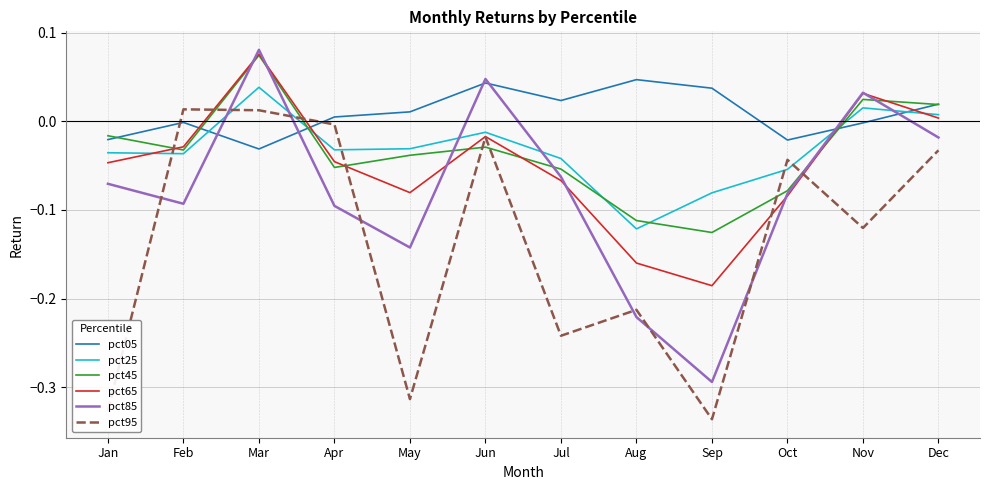

At Sep, list the series in order from smallest to largest.

pct95, pct85, pct65, pct45, pct25, pct05